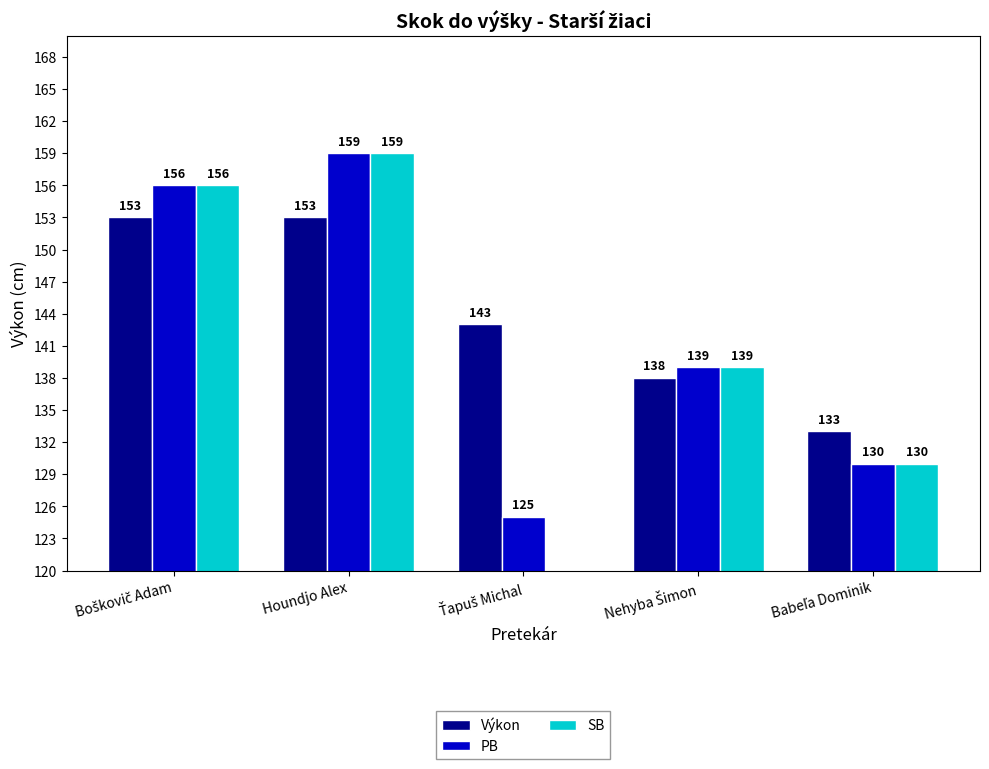

At which category is the sum across all series the highest?

Houndjo Alex